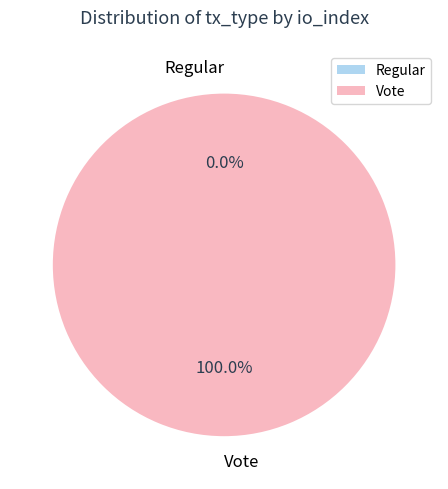

Is Vote the majority of the pie?

Yes